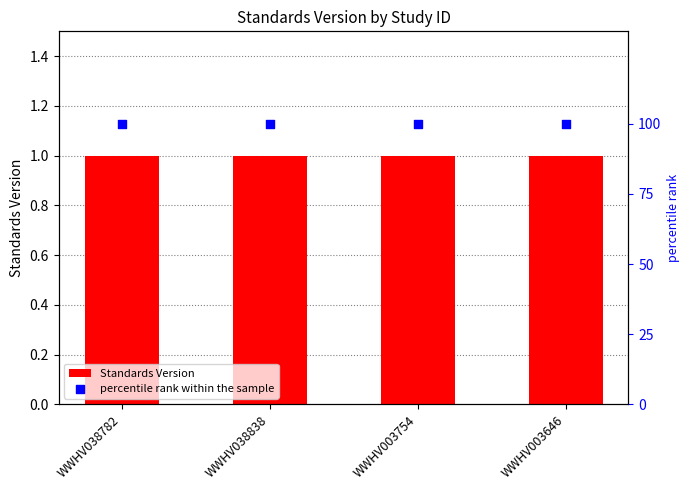

Which series reaches the maximum Y coordinate?

percentile rank within the sample